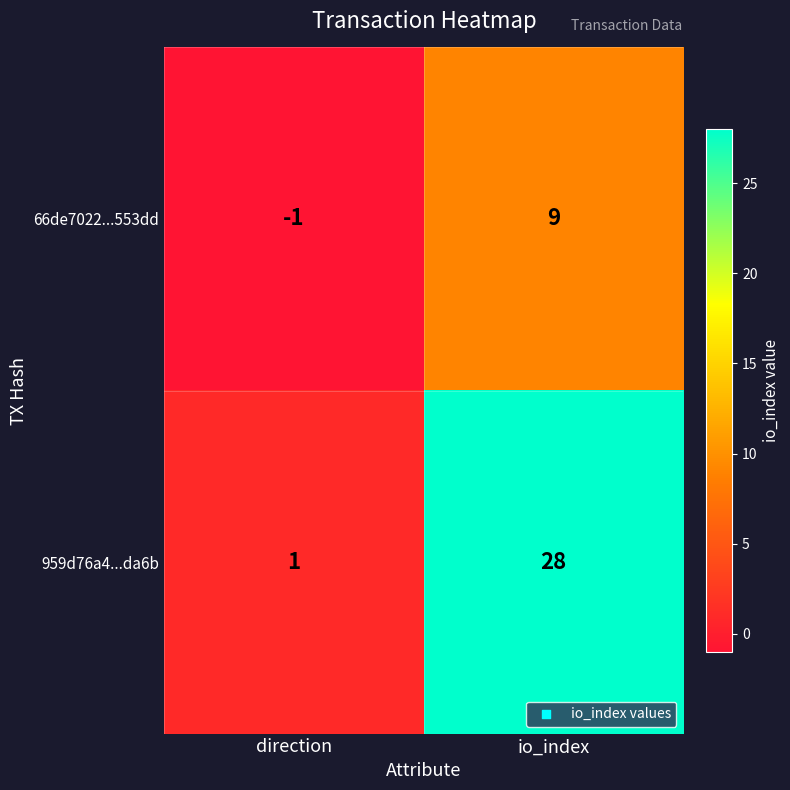

Which category has the lowest value in the 66de7022...553dd series?

direction